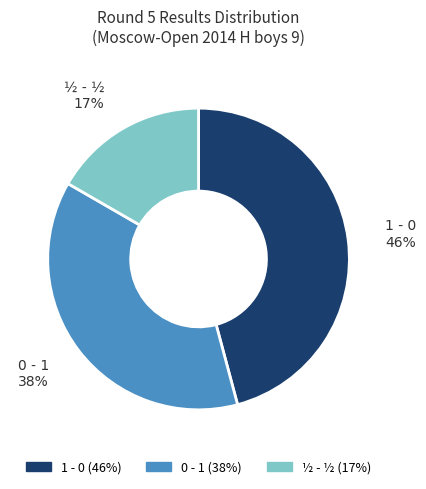

Which category has the biggest portion of the pie?

1 - 0